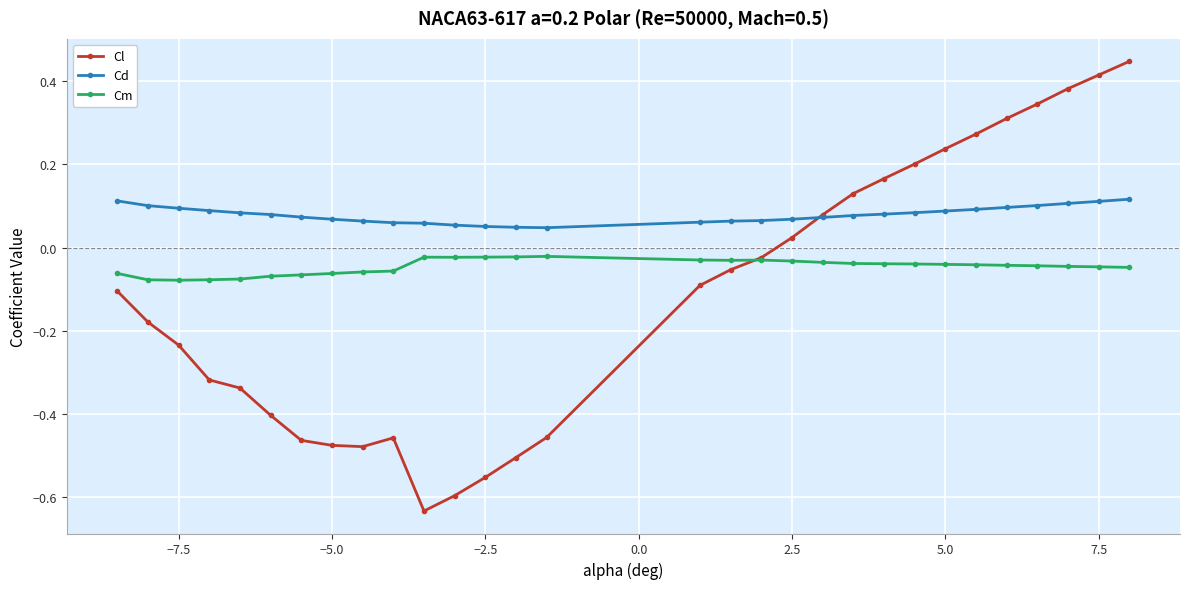

How many intersections are there between Cd and Cl?

1